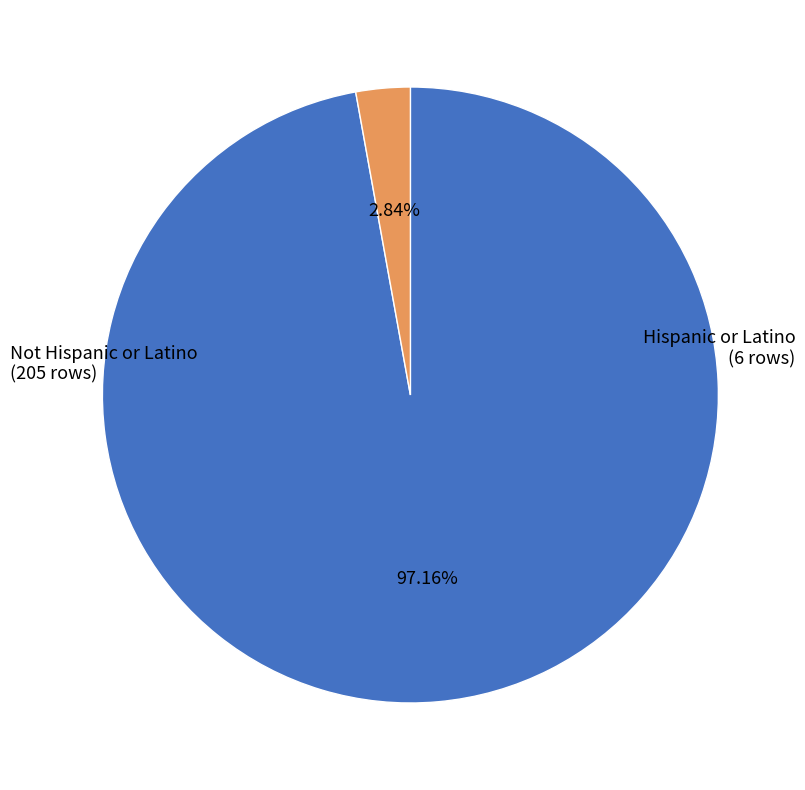

Is it true that Not Hispanic or Latino is 88% of the pie?

False